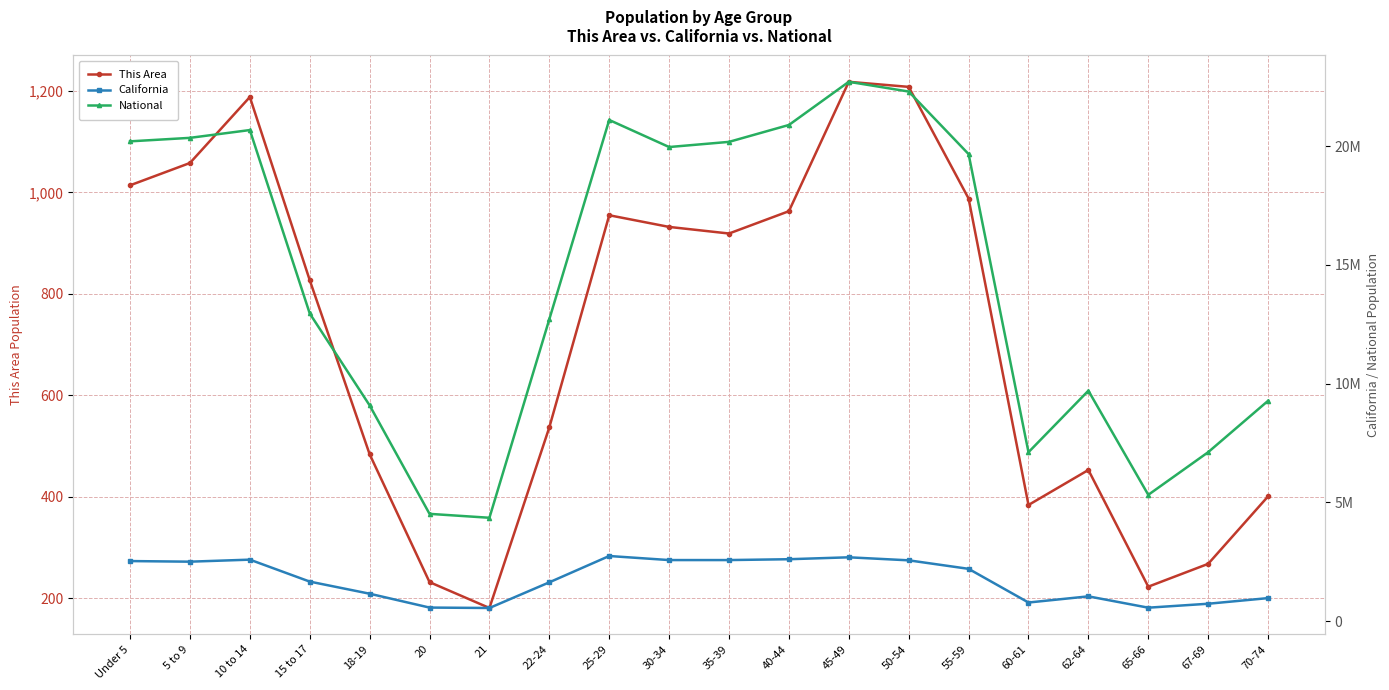

Is the value of National at 62-64 greater than the value of California at 45-49?

Yes